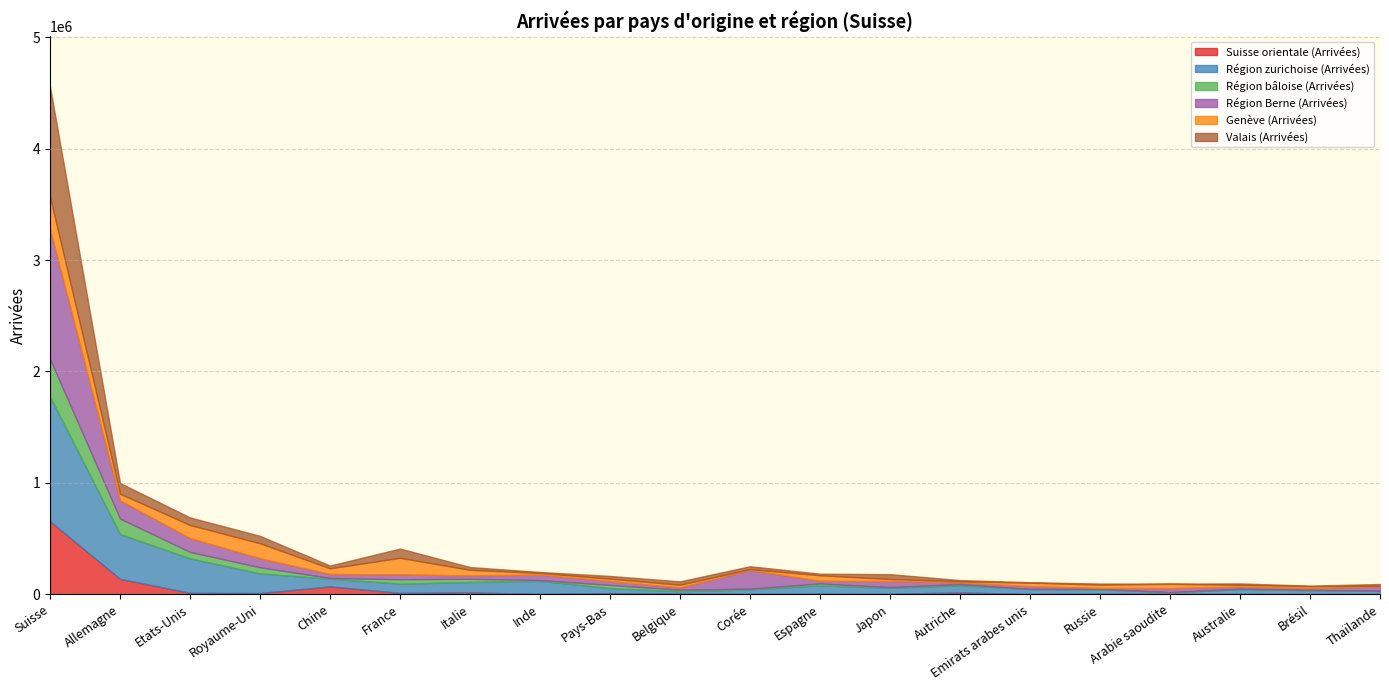

Which category has the highest value in the Région bâloise (Arrivées) series?

Suisse